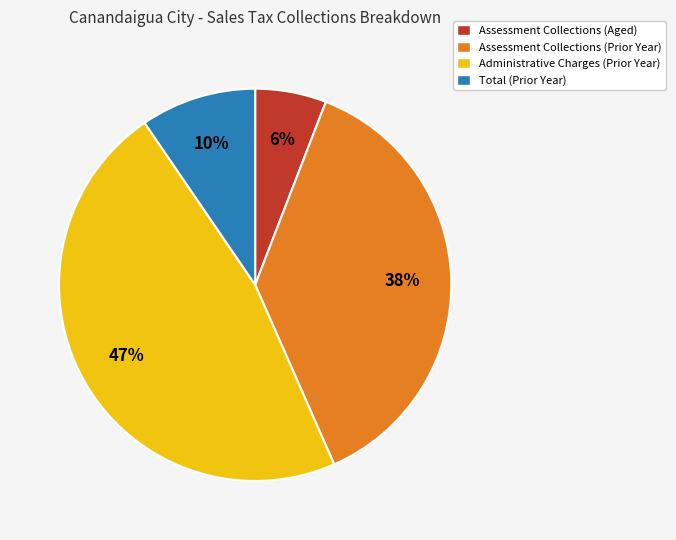

How many segments does this pie chart have?

4